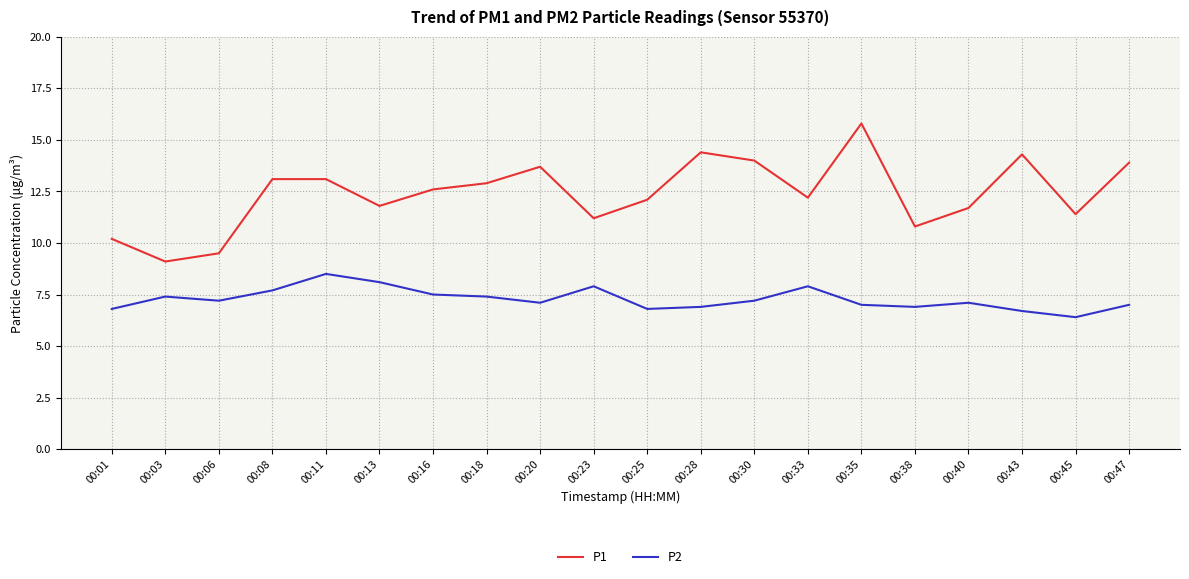

True or false: P2 and P1 intersect in this chart.

False